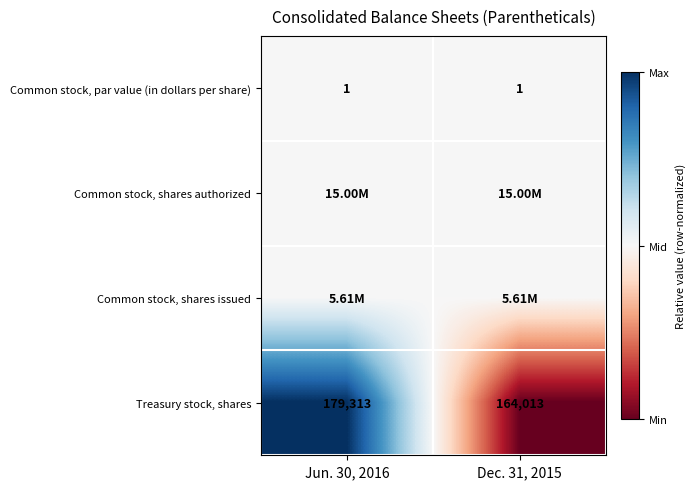

What is the sum of all Treasury stock, shares values?

343326.0